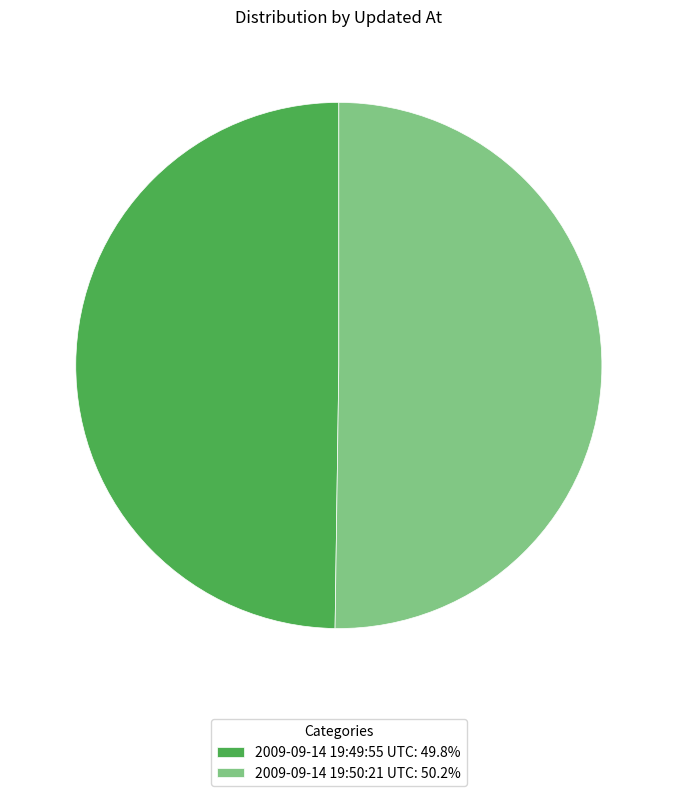

Is it true that 2009-09-14 19:50:21 UTC is 50% of the pie?

True